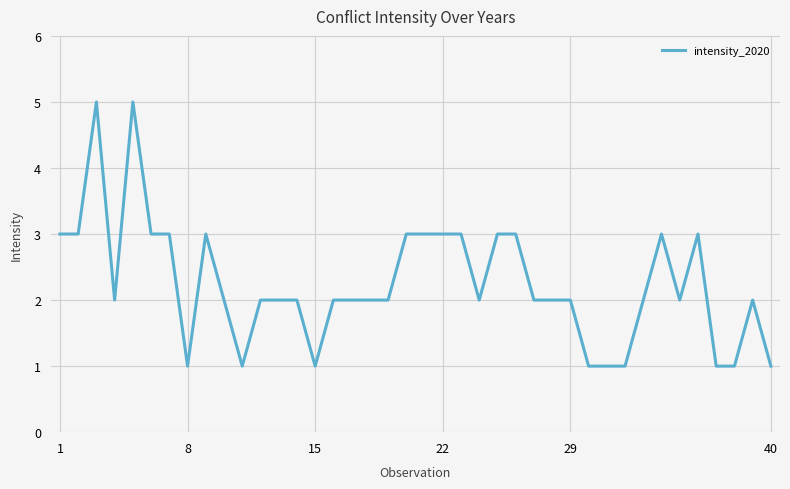

What is the average value?

2